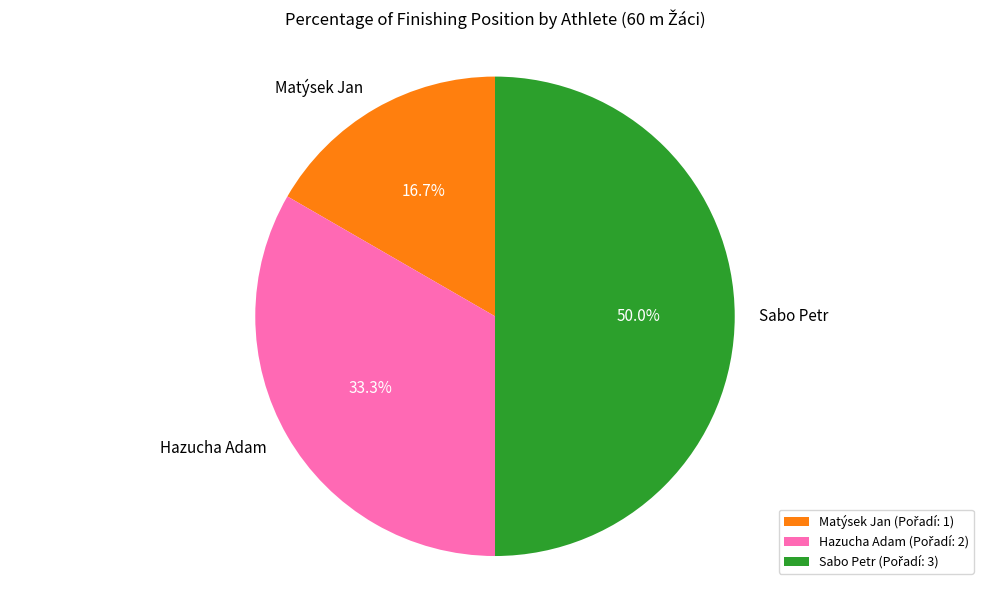

Is Matýsek Jan the majority of the pie?

No